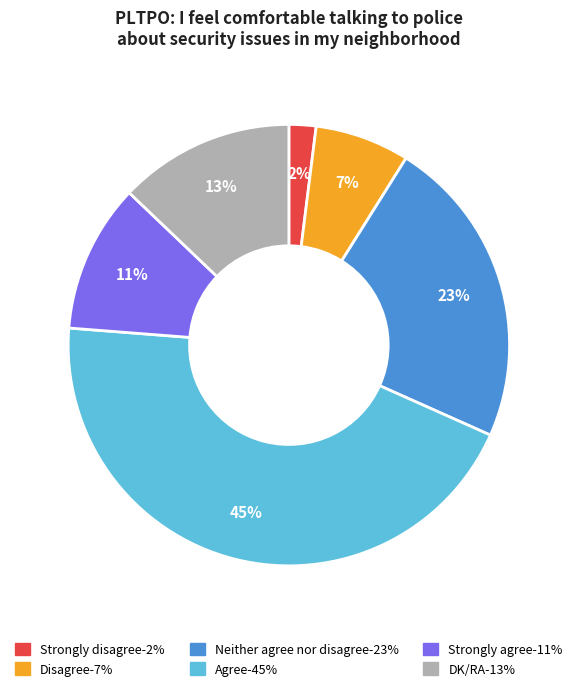

Rank the categories by value from lowest to highest.

Strongly disagree, Disagree, Strongly agree, DK/RA, Neither agree nor disagree, Agree